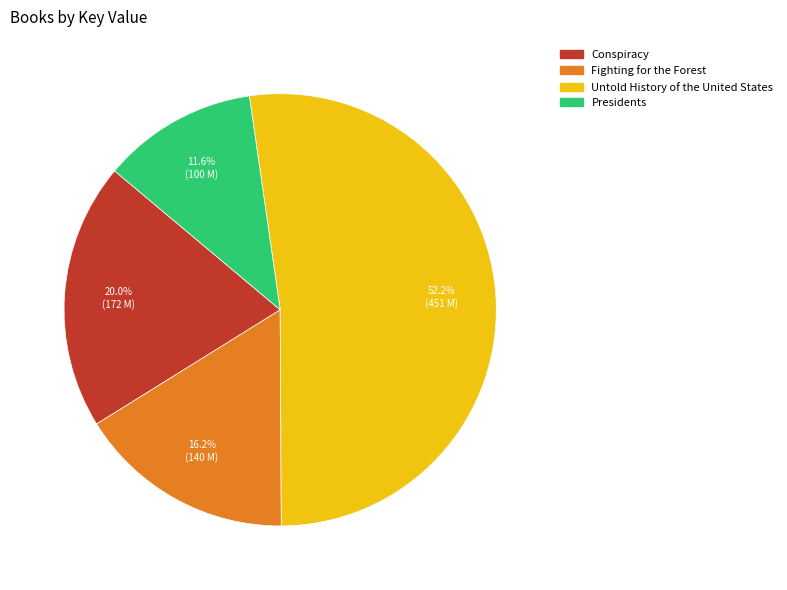

Rank the categories by value from lowest to highest.

Presidents, Fighting for the Forest, Conspiracy, Untold History of the United States